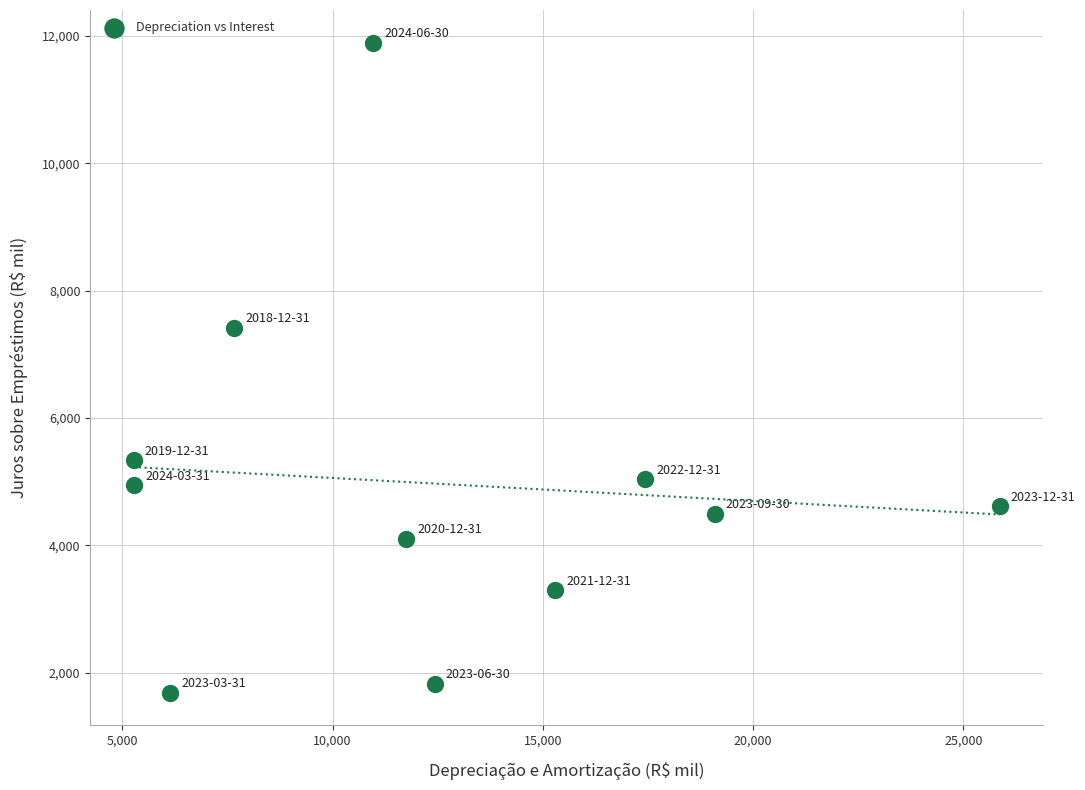

What is the range of X values (max minus min)?

20595